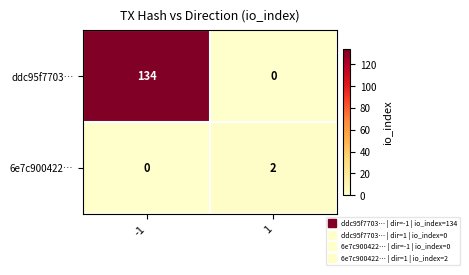

What is the total value across all series at -1?

134